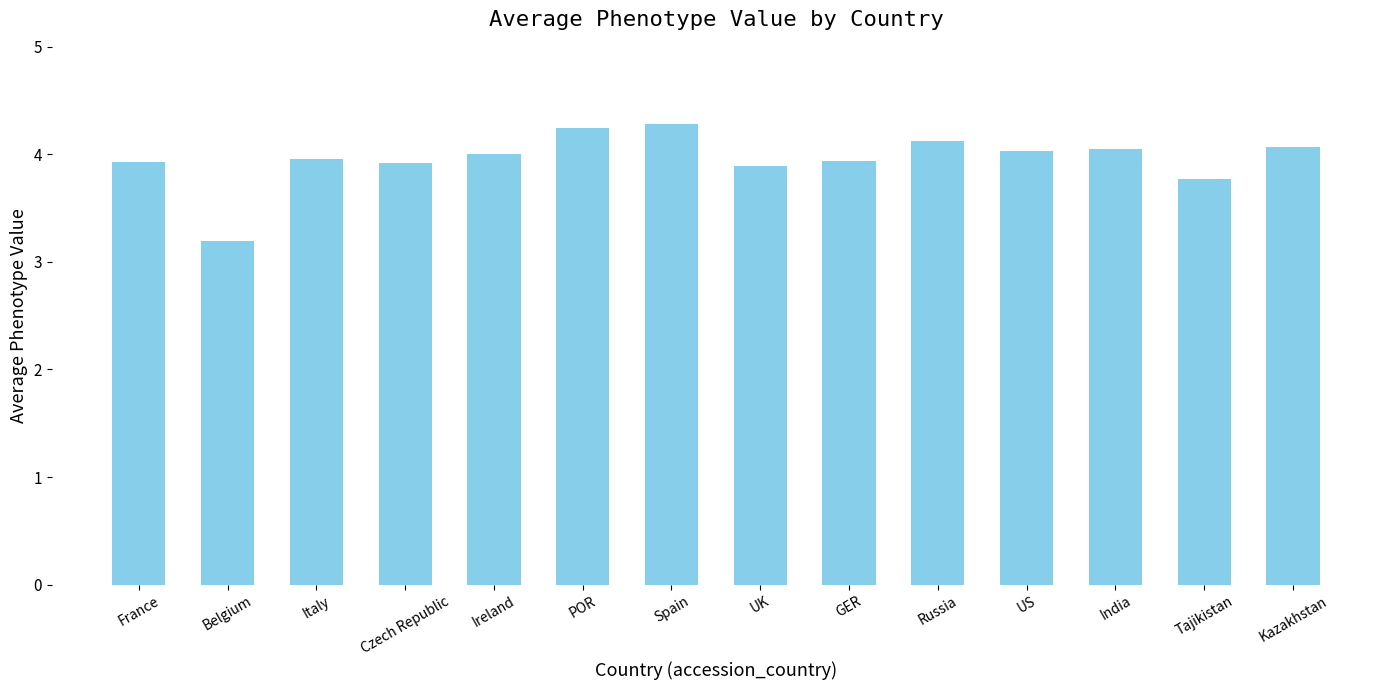

What is the difference between the second highest and minimum values?

1.1